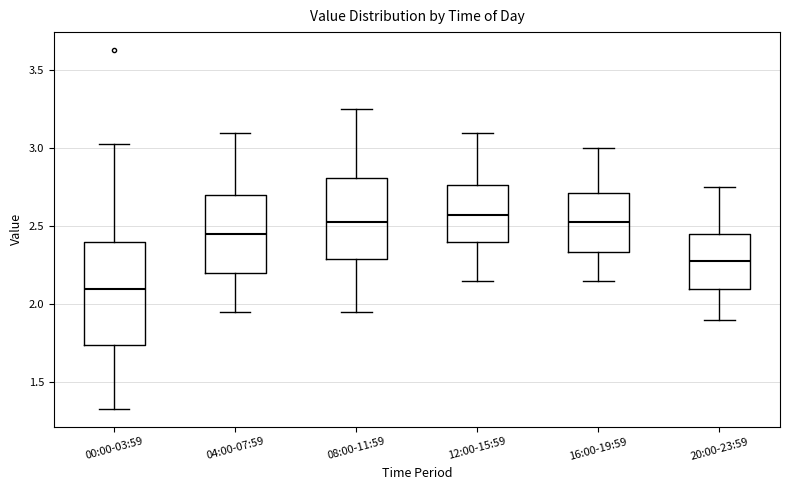

Reading left to right, transcribe this box plot: for each box, give where its median line is, the range the box spans, and where its two whiskers end, as read against the y-axis. The values are not printed on the chart, so give them approximately, as read against the axis.

00:00-03:59: median 2.10, box 1.75 to 2.40, whiskers 1.35 to 3.05
04:00-07:59: median 2.45, box 2.20 to 2.70, whiskers 1.95 to 3.10
08:00-11:59: median 2.55, box 2.30 to 2.80, whiskers 1.95 to 3.25
12:00-15:59: median 2.60, box 2.40 to 2.75, whiskers 2.15 to 3.10
16:00-19:59: median 2.55, box 2.35 to 2.70, whiskers 2.15 to 3.00
20:00-23:59: median 2.30, box 2.10 to 2.45, whiskers 1.90 to 2.75